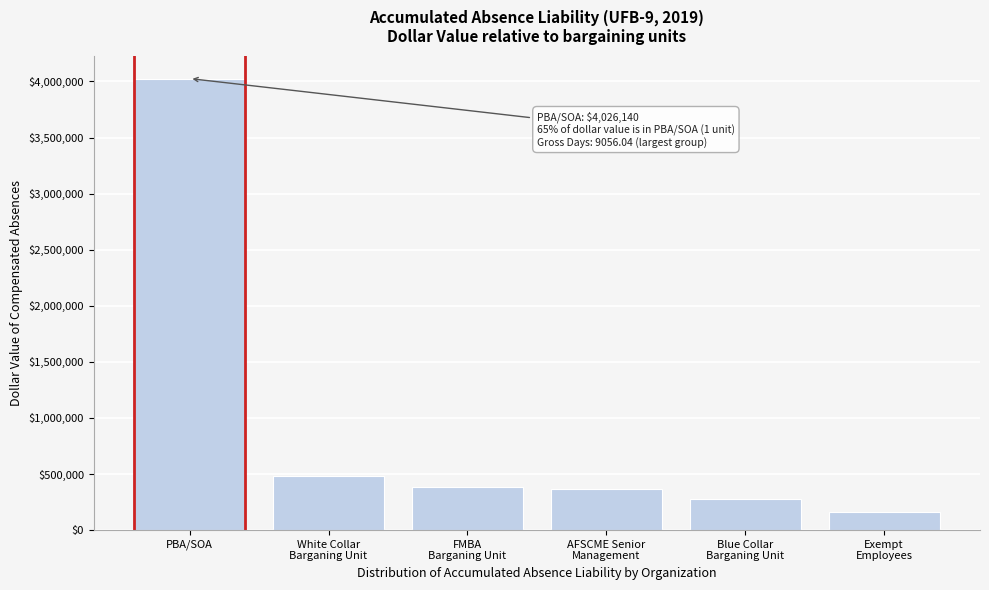

Which category has the highest value across all series?

PBA/SOA